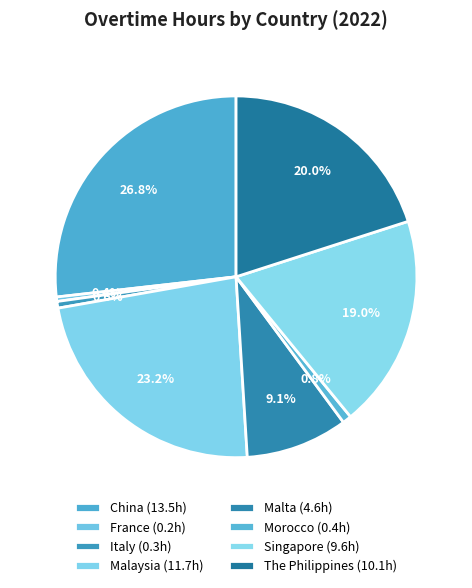

Count the number of slices in the pie.

8